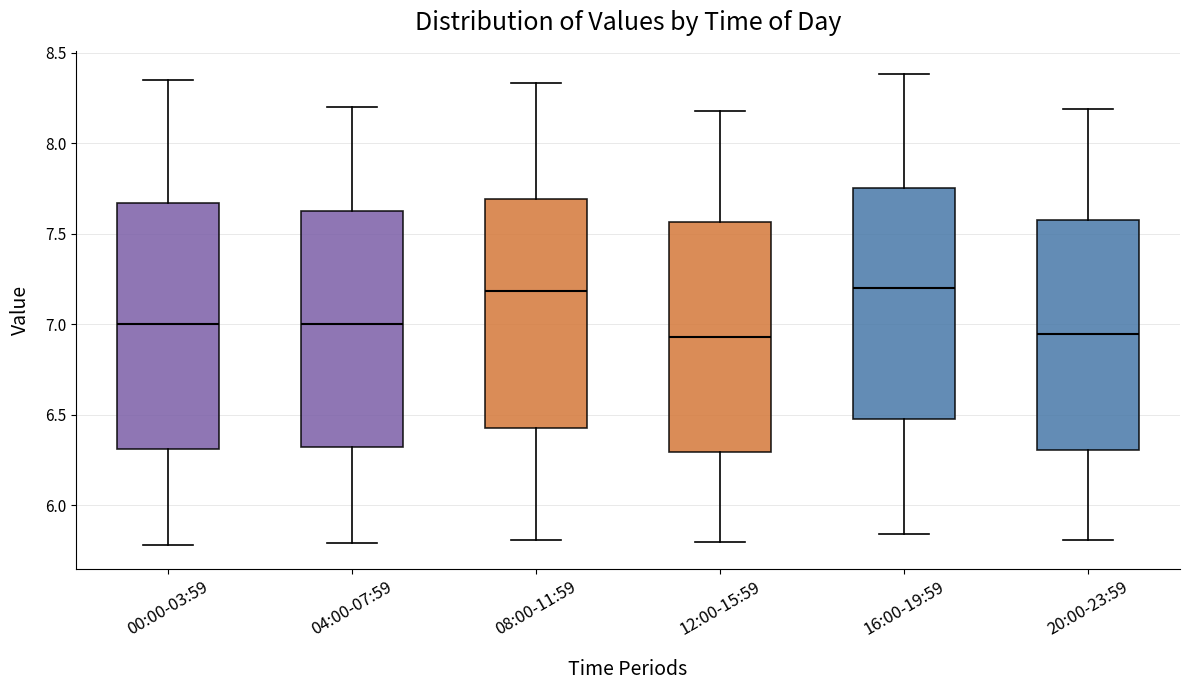

Where is the upper edge of the box for 12:00-15:59 on the y-axis? The values are not printed on the chart, so give them approximately, as read against the axis.

7.55